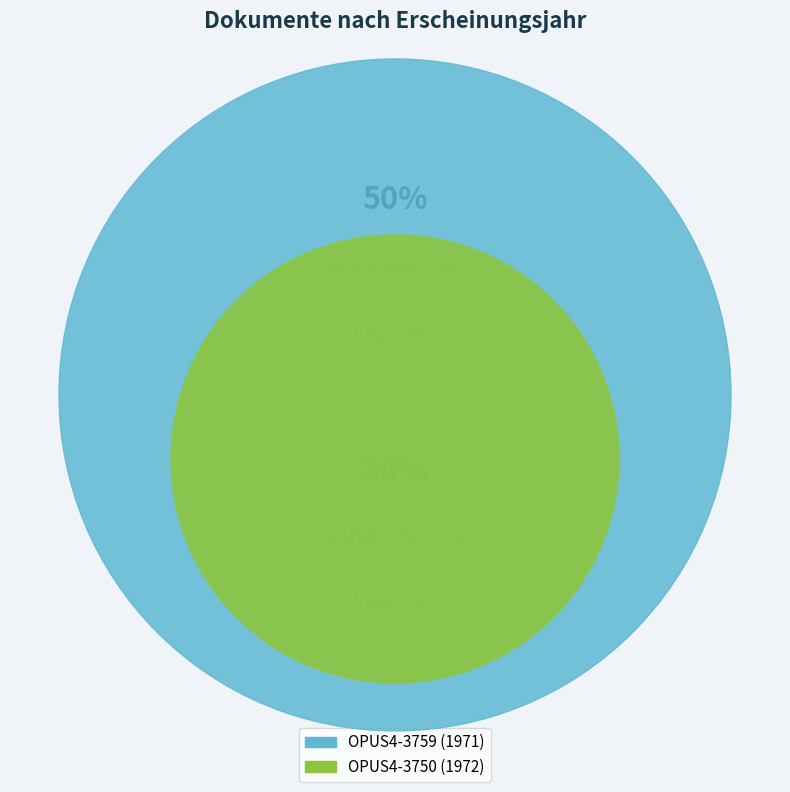

How many segments does this pie chart have?

2